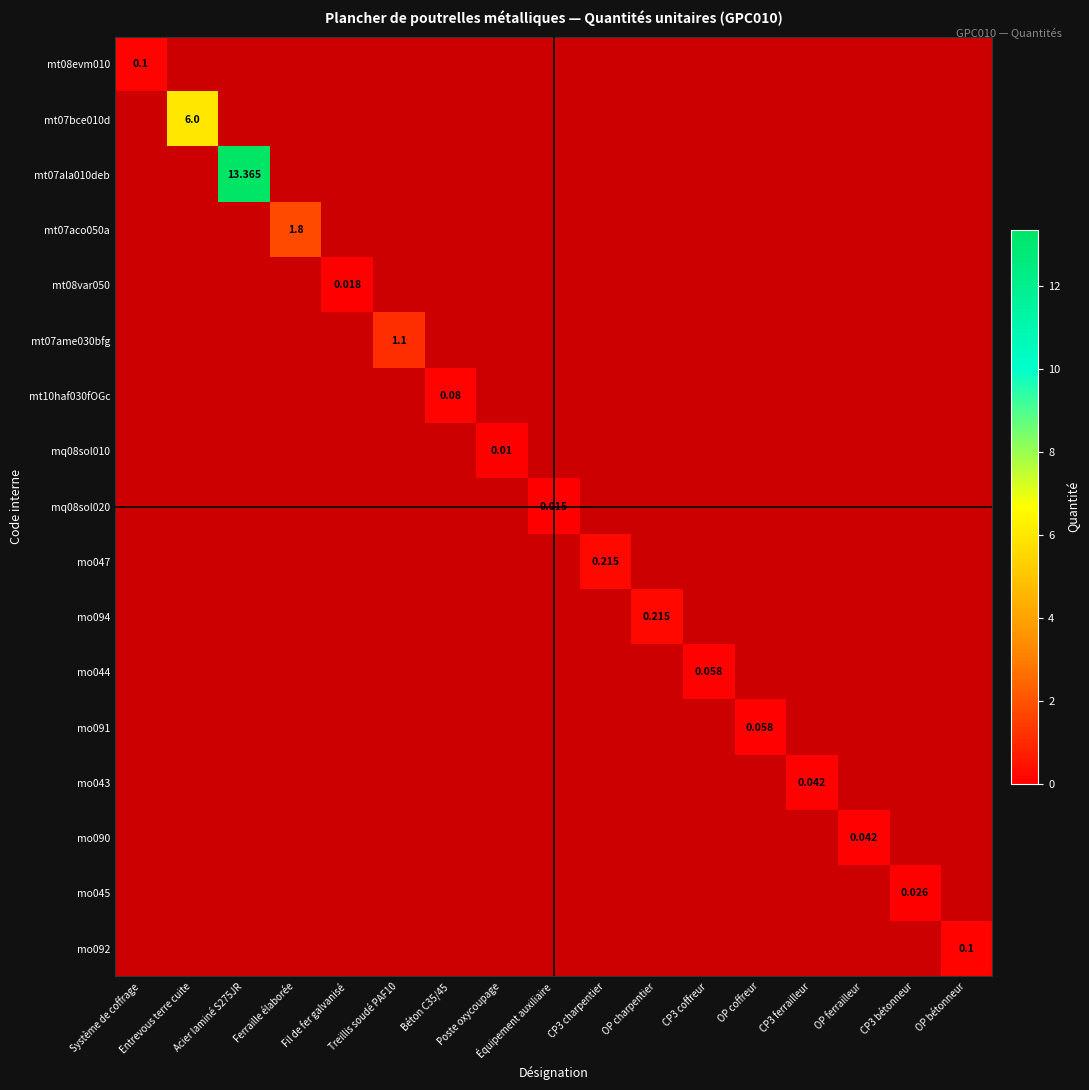

Which category has the highest value across all series?

Acier laminé S275JR